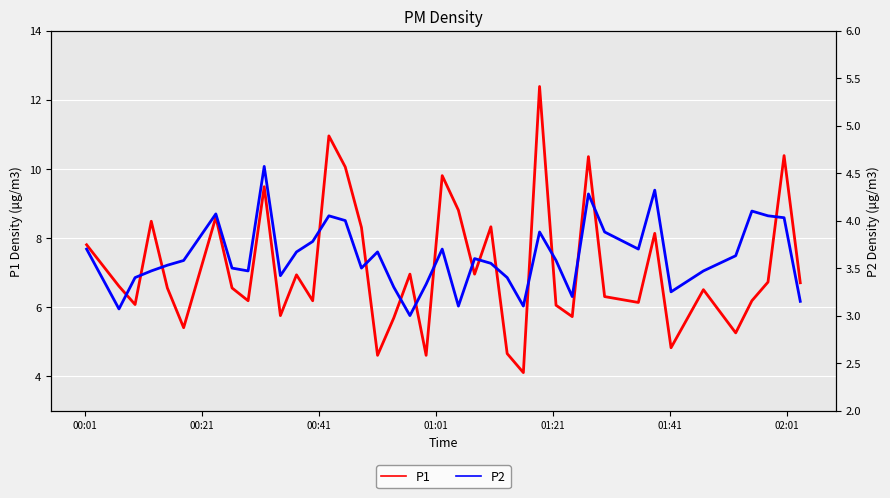

What is the minimum value shown in the chart?

3.0